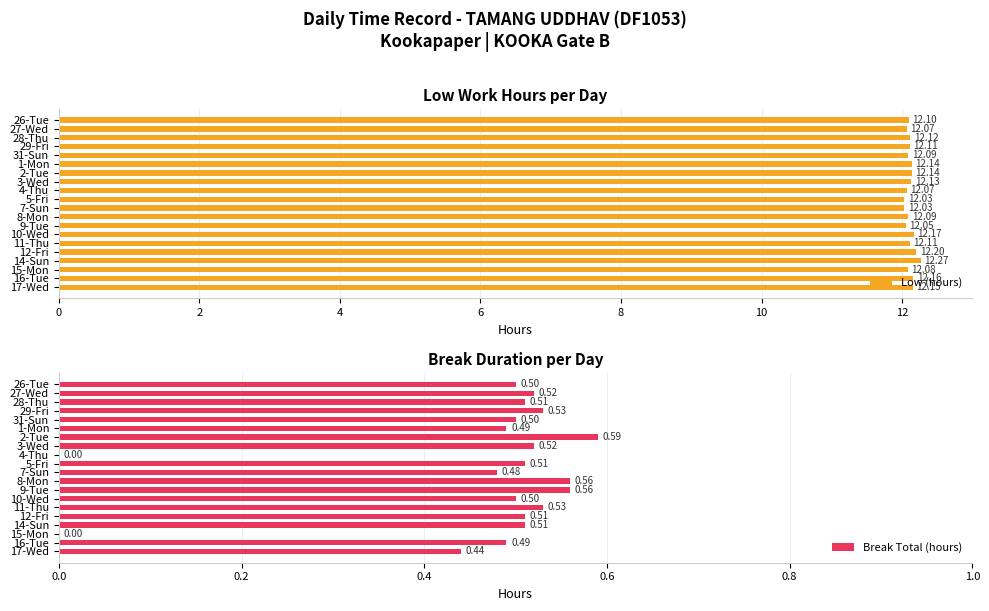

Which series has the largest total across all categories?

Low (hours)